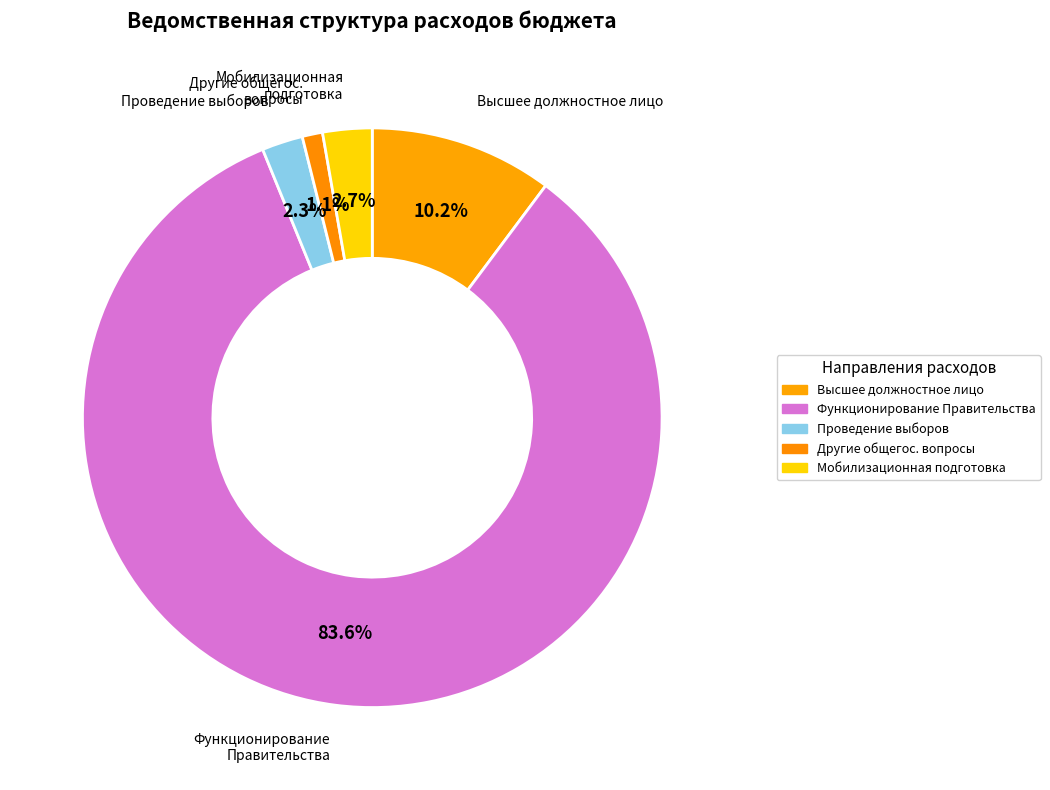

Combined, do Проведение выборов and Высшее должностное лицо account for over 50%?

No